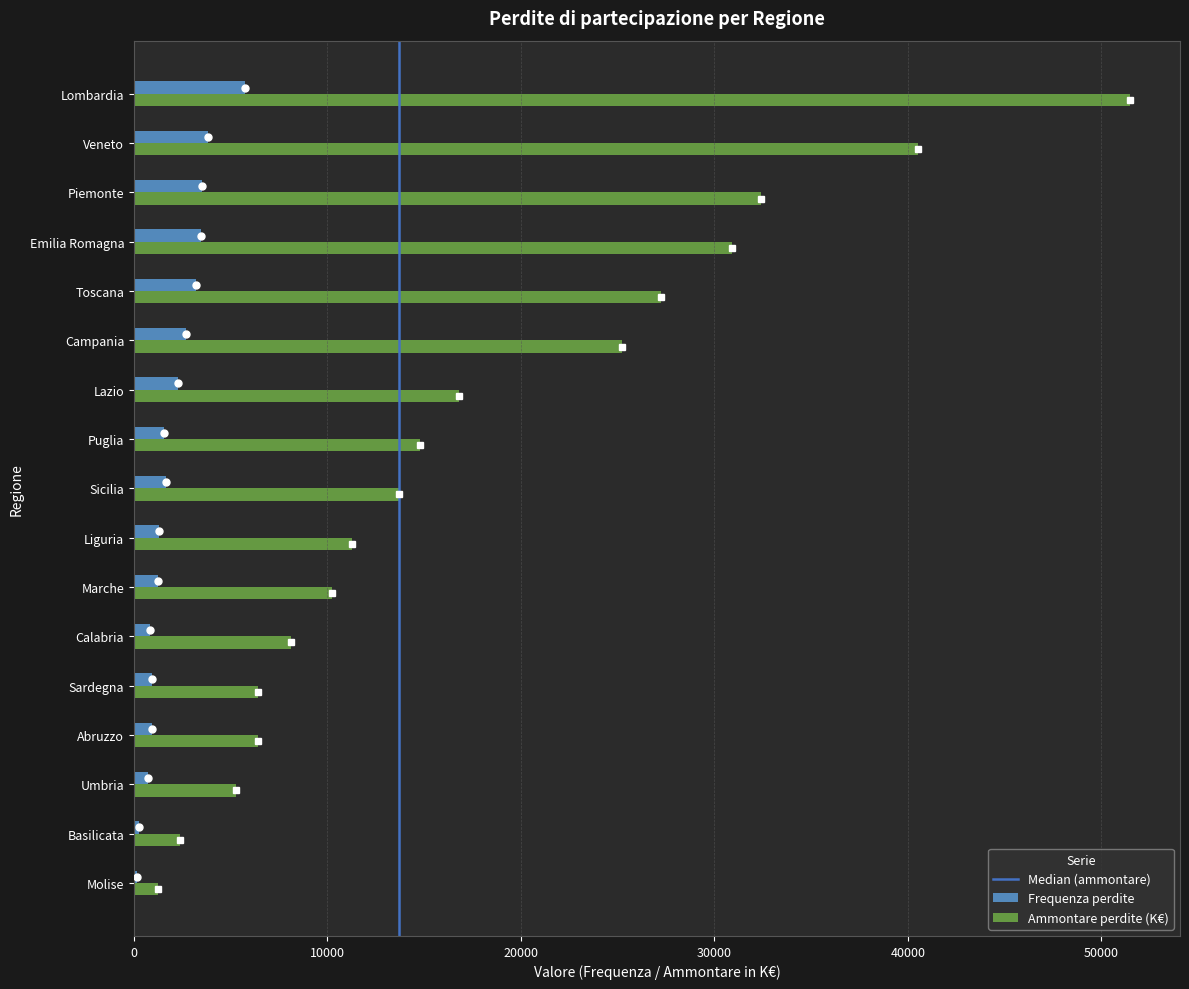

List the series in order of their peak value, lowest first.

Frequenza perdite, Ammontare perdite (K€)